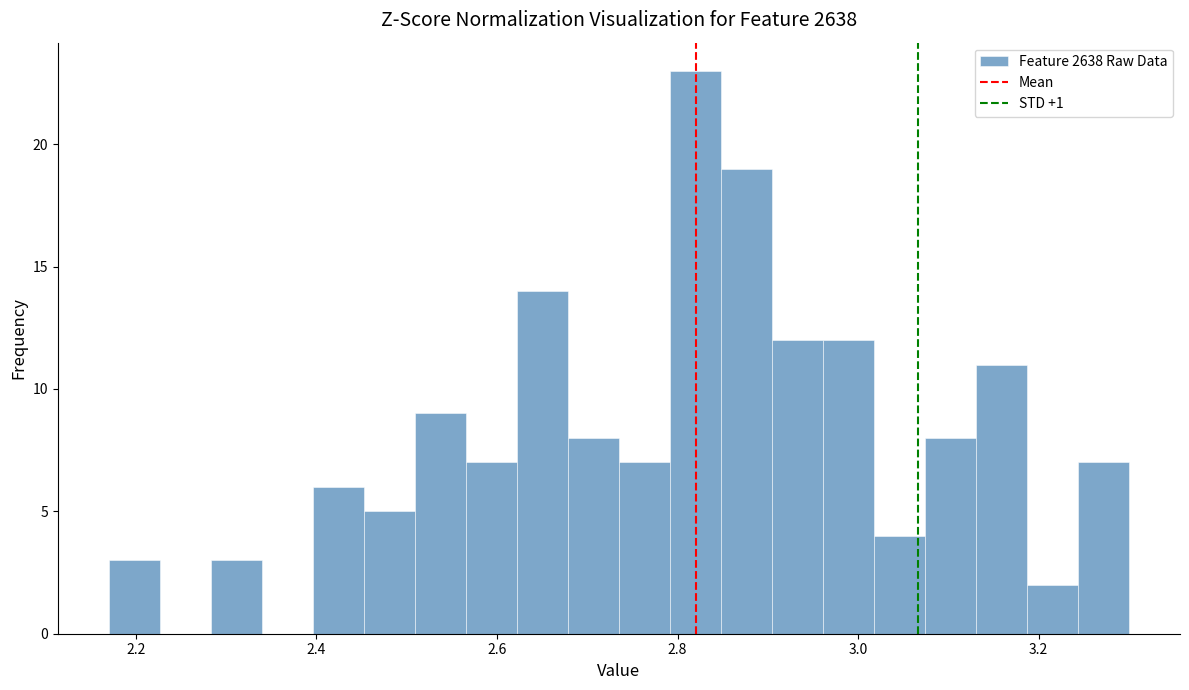

Read against the x-axis, roughly where is the centre of the tallest bar?

2.82